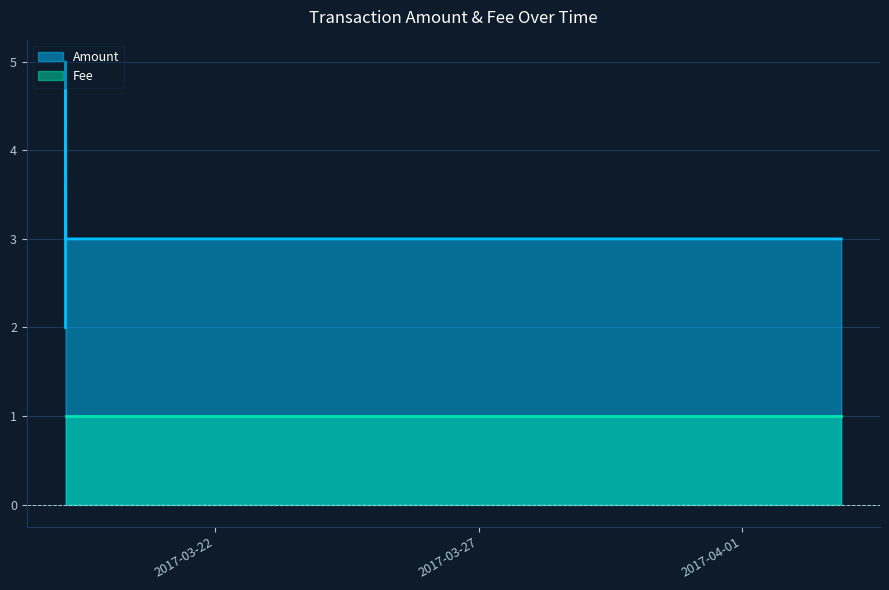

Rank the series by their maximum value, from highest to lowest.

Amount, Fee